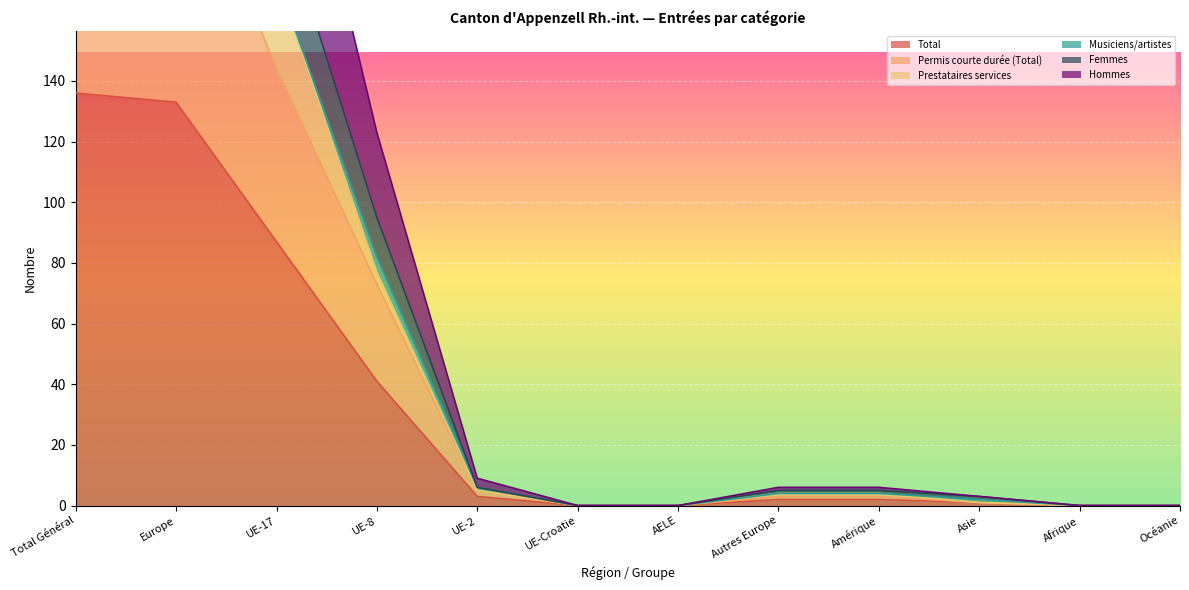

How many values in the Permis courte durée (Total) series exceed 3?

5